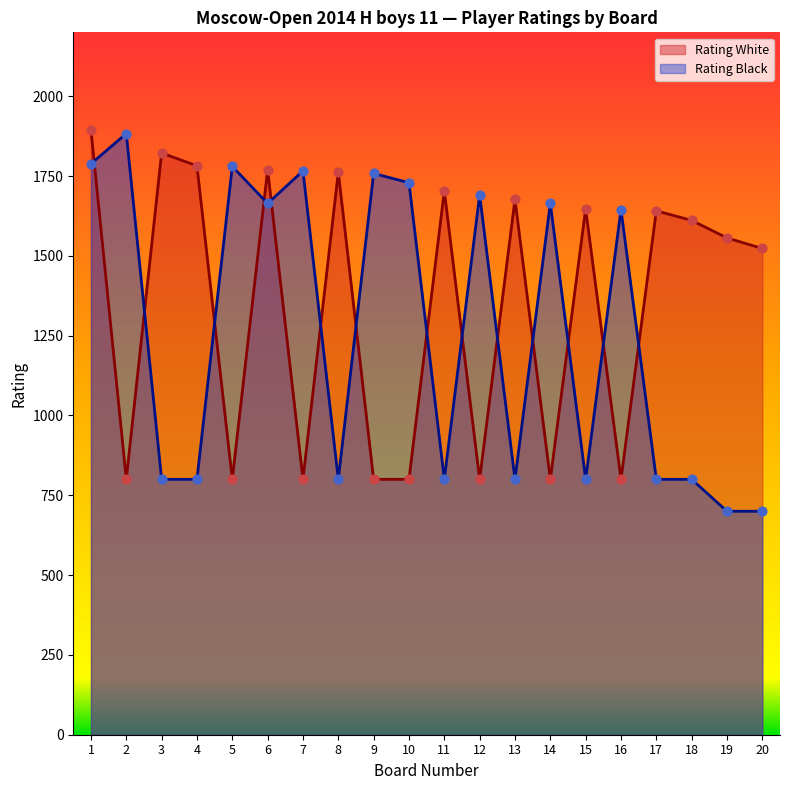

Which series reaches the minimum Y coordinate?

Rating Black